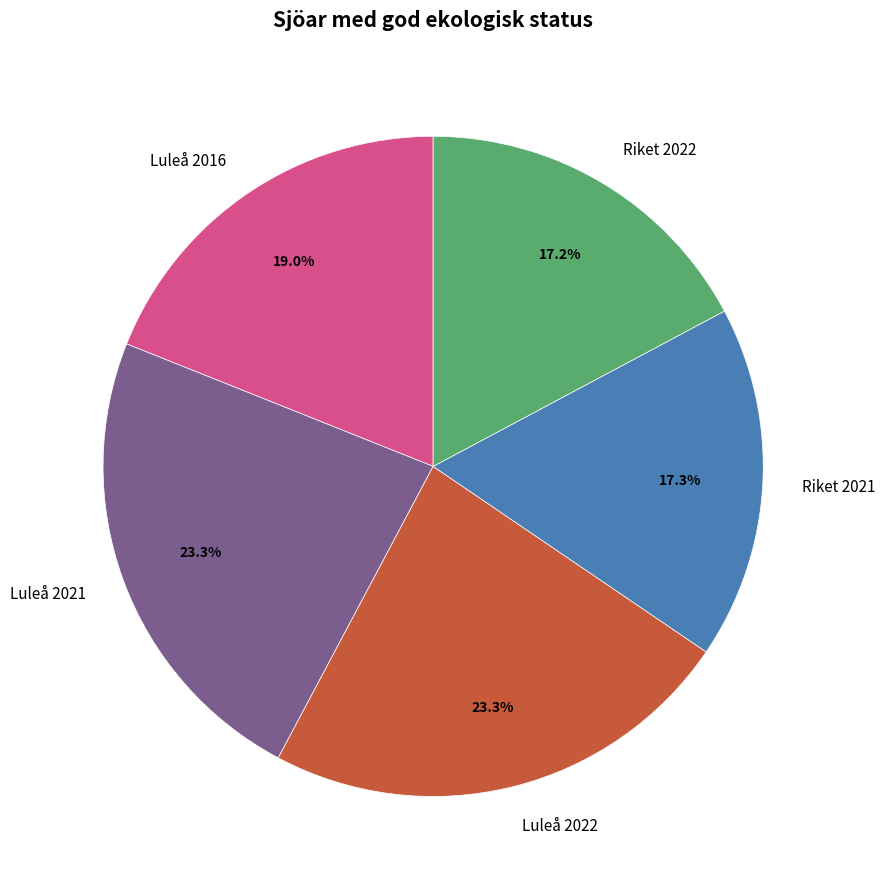

True or false: Riket 2021 accounts for 25% of the total.

False